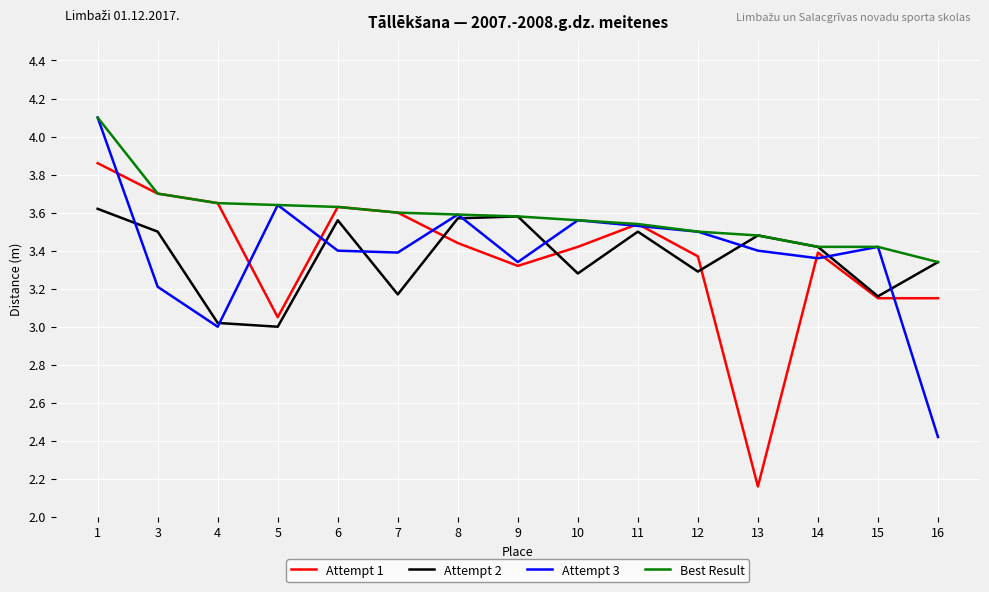

At which label does Attempt 1 first exceed 3?

1